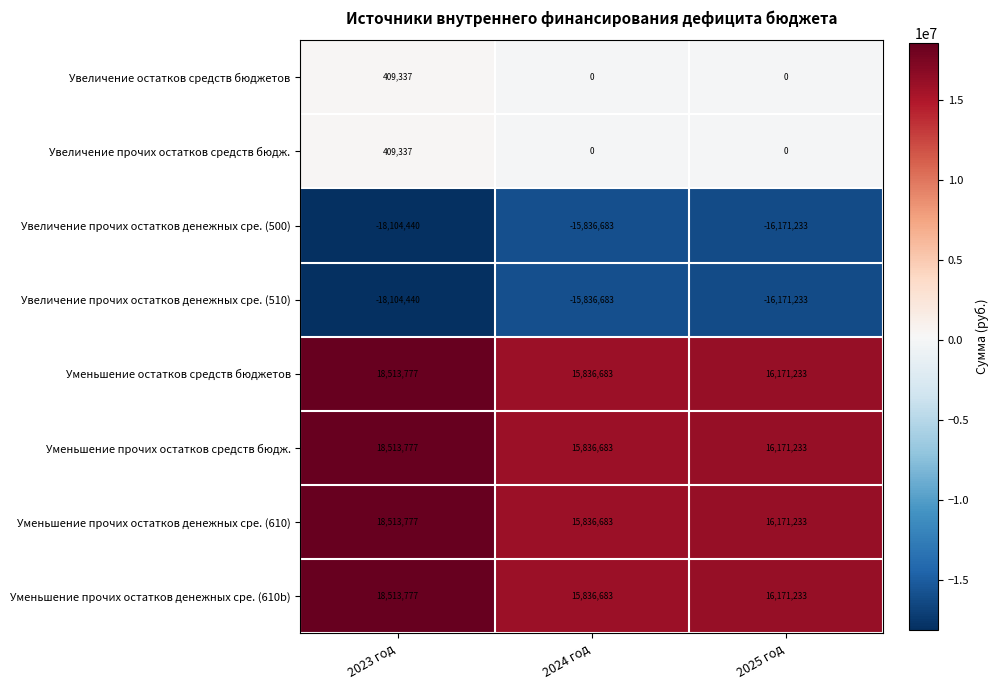

At which label is Уменьшение прочих остатков средств бюдж. closest to 17175230?

2025 год